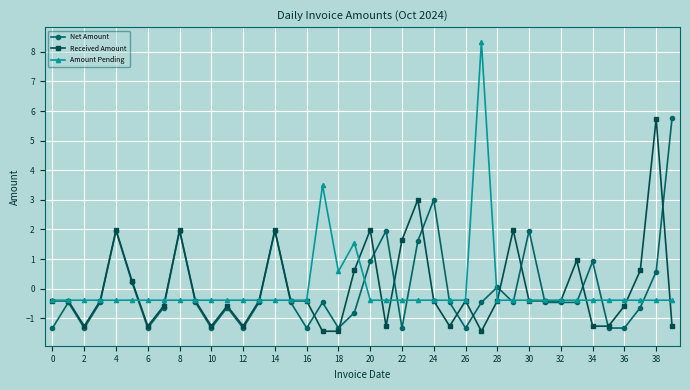

What is the maximum value shown in the chart?

8.3